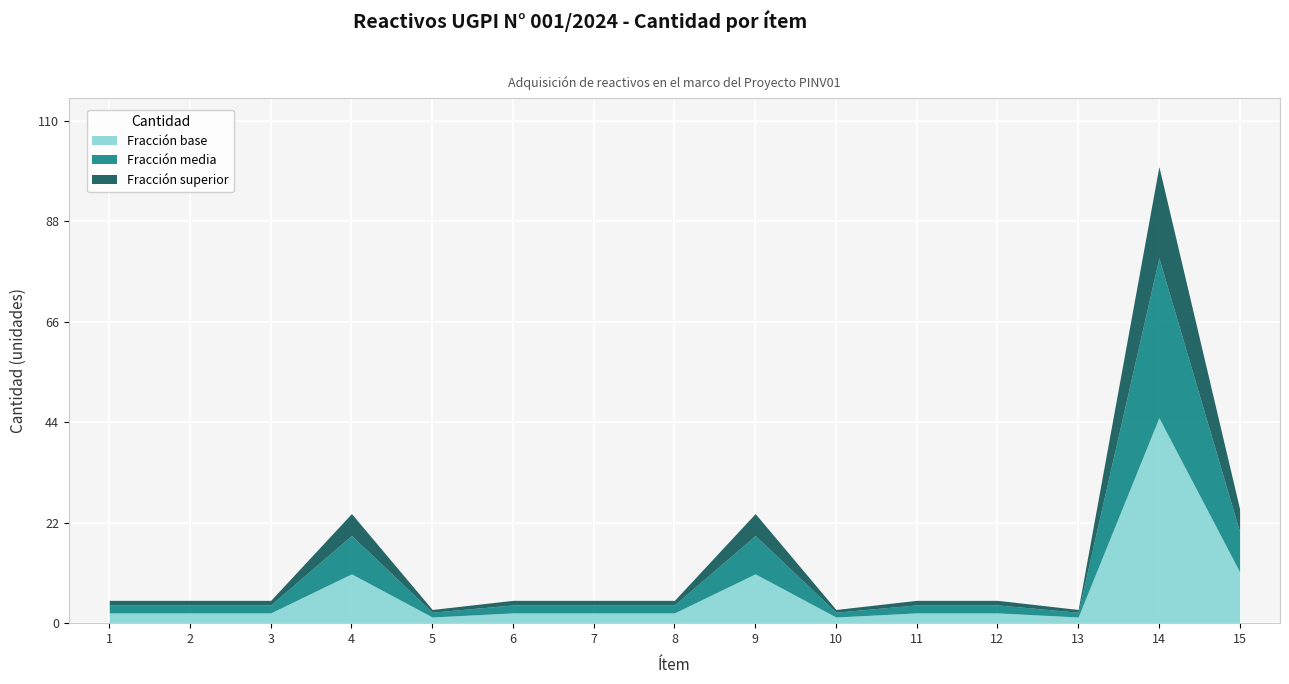

The value at 2 is 5. True or false?

True